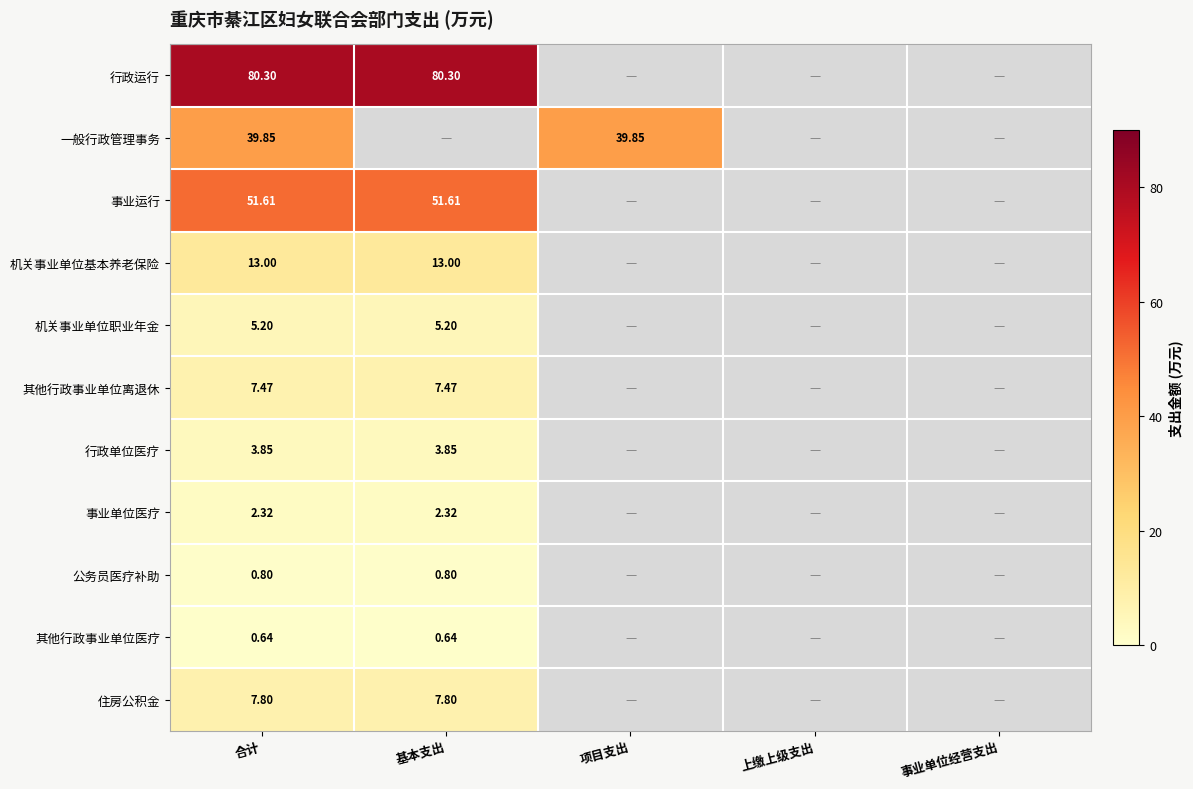

At 合计, list the series in order from largest to smallest.

行政运行, 事业运行, 一般行政管理事务, 机关事业单位基本养老保险, 住房公积金, 其他行政事业单位离退休, 机关事业单位职业年金, 行政单位医疗, 事业单位医疗, 公务员医疗补助, 其他行政事业单位医疗